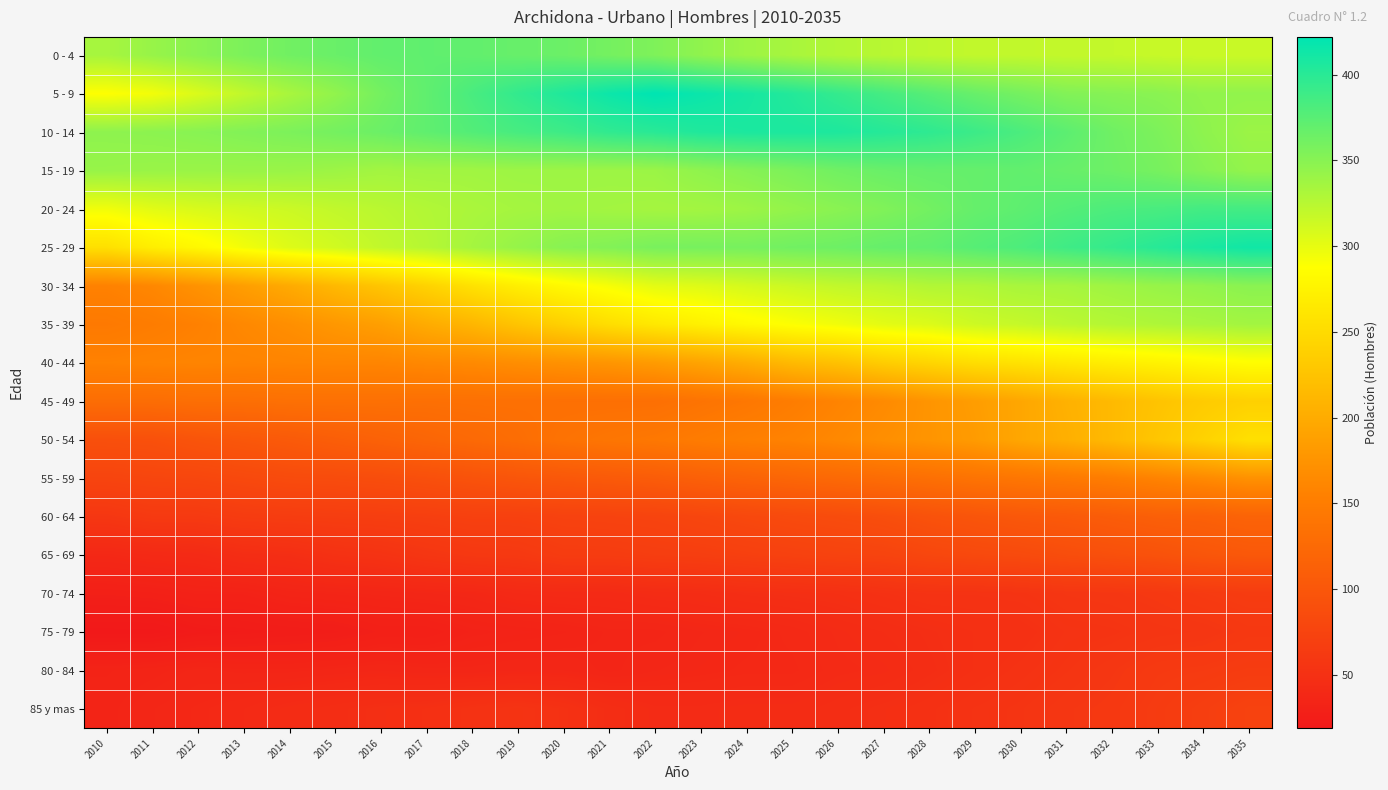

Rank the series at 2010 from highest to lowest value.

10 - 14, 15 - 19, 0 - 4, 20 - 24, 5 - 9, 25 - 29, 30 - 34, 40 - 44, 35 - 39, 45 - 49, 50 - 54, 55 - 59, 60 - 64, 65 - 69, 85 y mas, 80 - 84, 70 - 74, 75 - 79